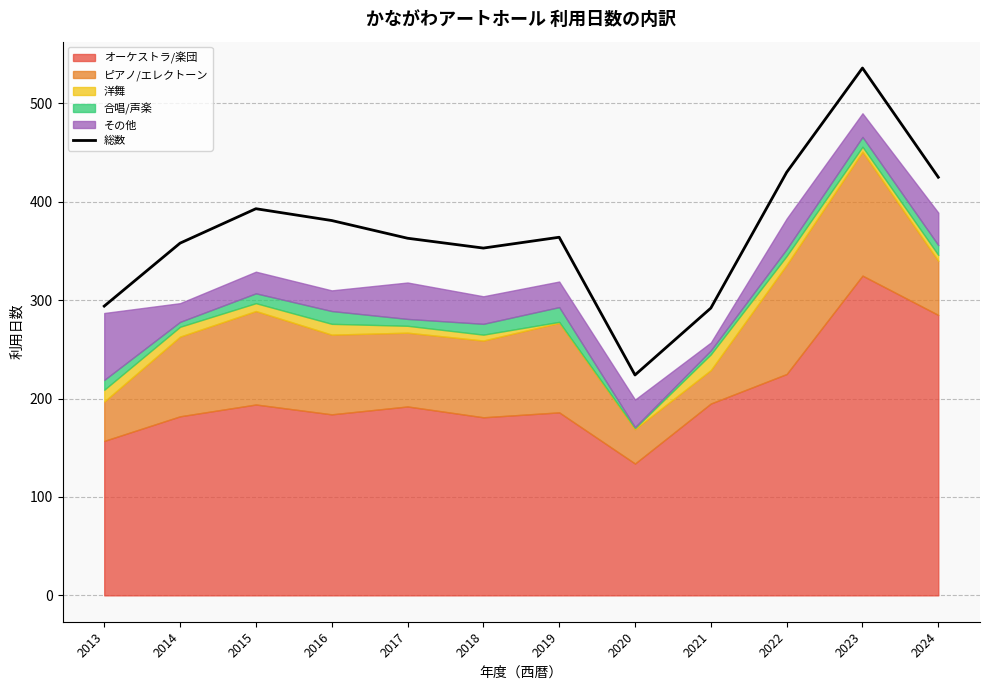

What is the approximate value at 2017, to the nearest 50?

350